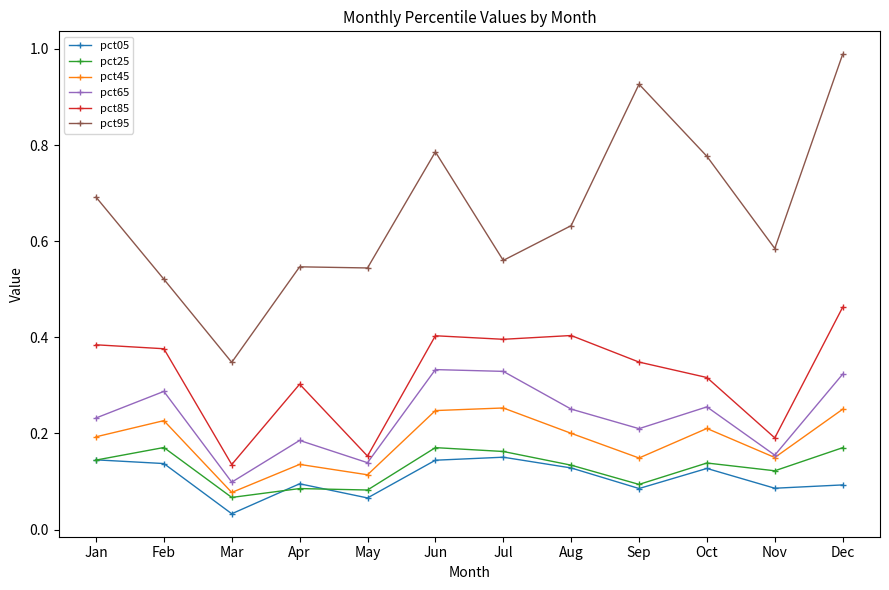

Count the pct45 values in the range 0 to 1.

12